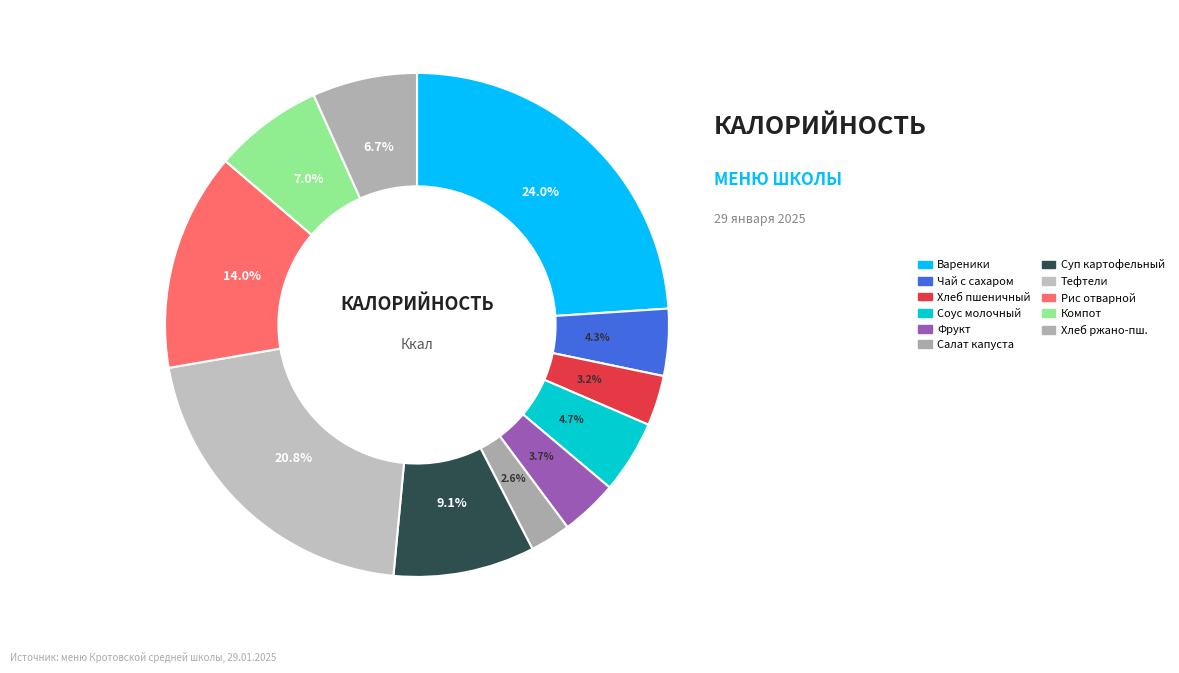

Which slice is the smallest?

Салат из капусты с морковью